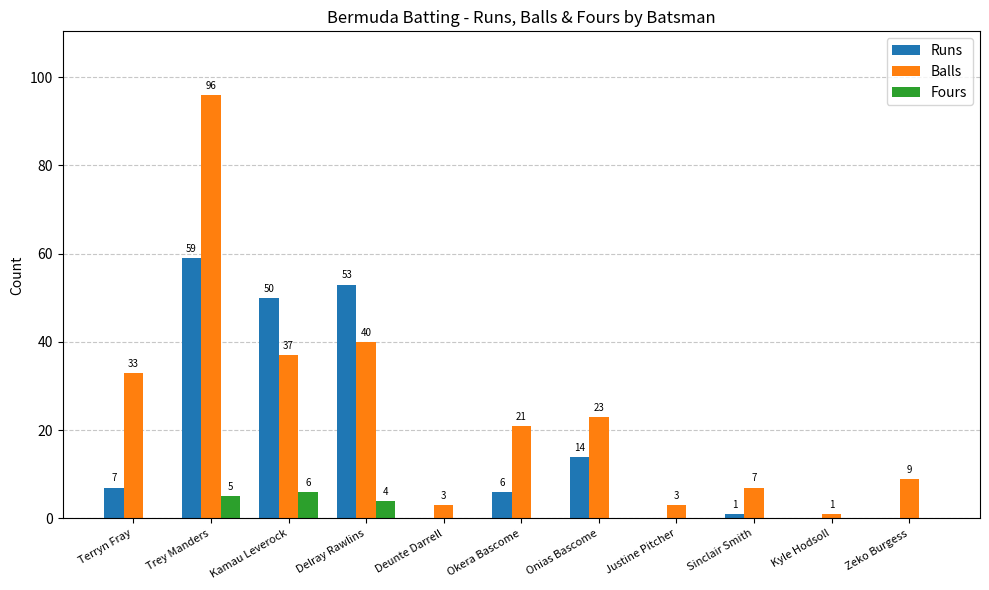

True or false: Runs has a value of 25 at Deunte Darrell.

False